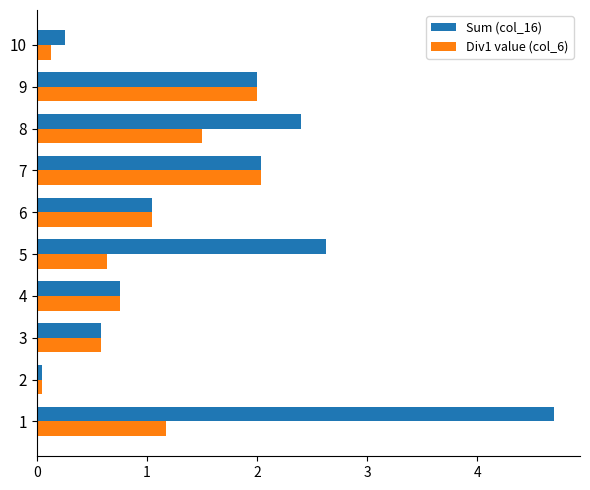

What is the highest value of the Sum (col_16) series?

4.7